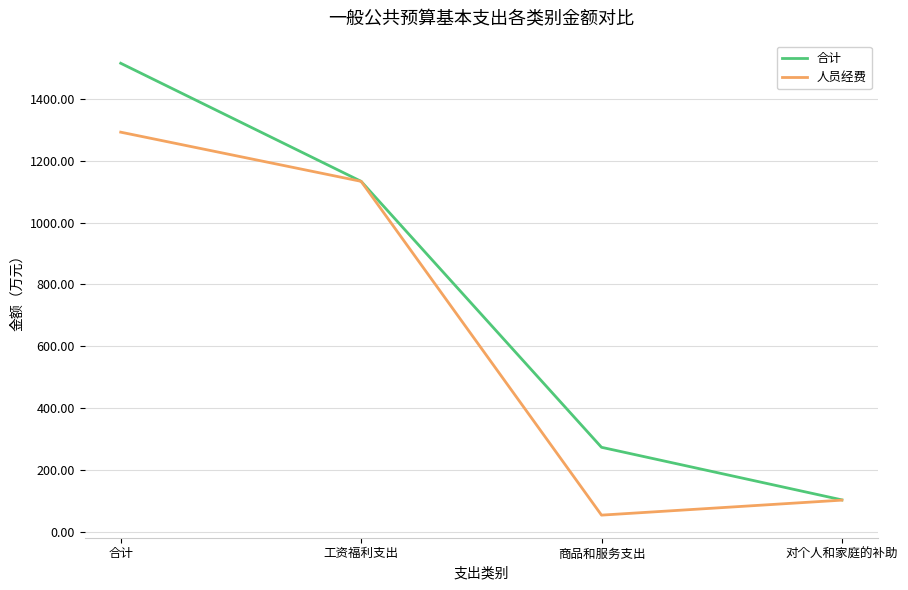

Reading left to right, list all the values displayed in this chart.

合计: 1514.3	1133.0	274.2	104.4
人员经费: 1291.8	1133.0	55.2	103.6